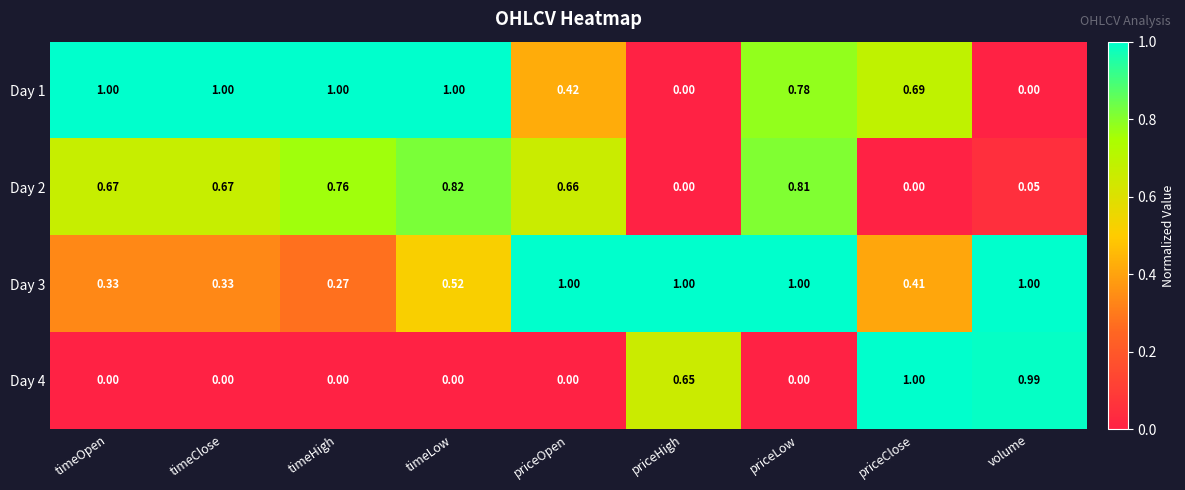

Which category has the highest value in the Day 2 series?

timeLow